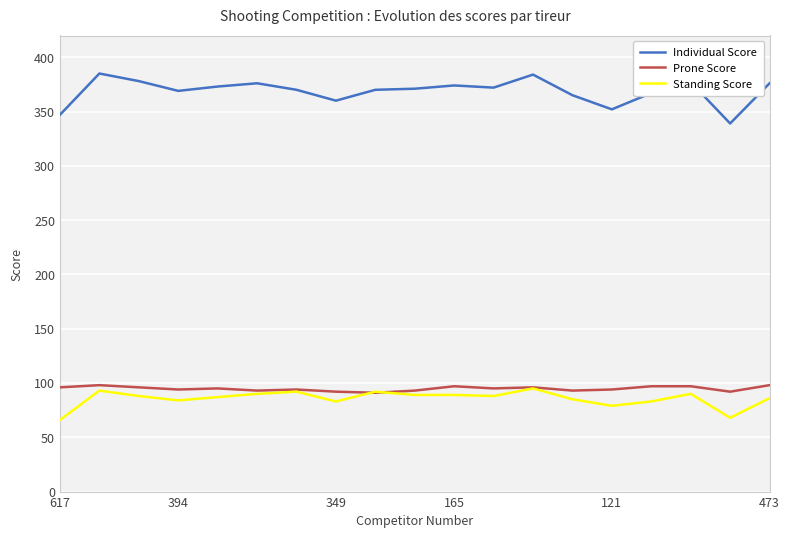

True or false: Individual Score has more than 0 interior local peaks.

True